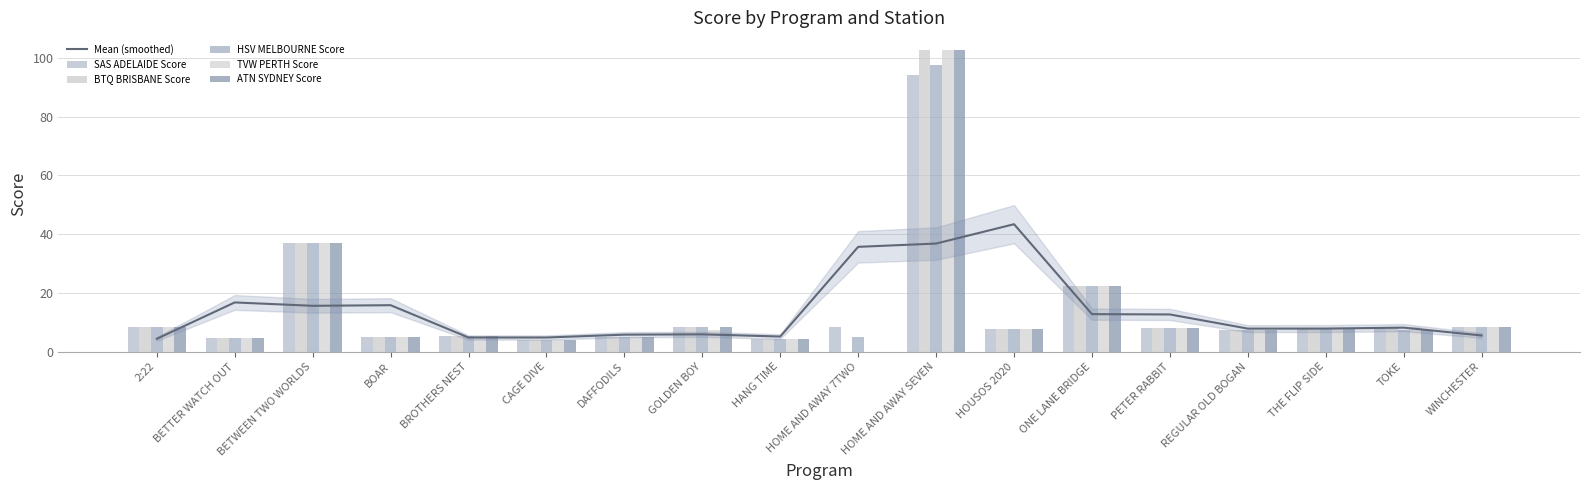

What is the label of the 4th bar from the left?

BOAR